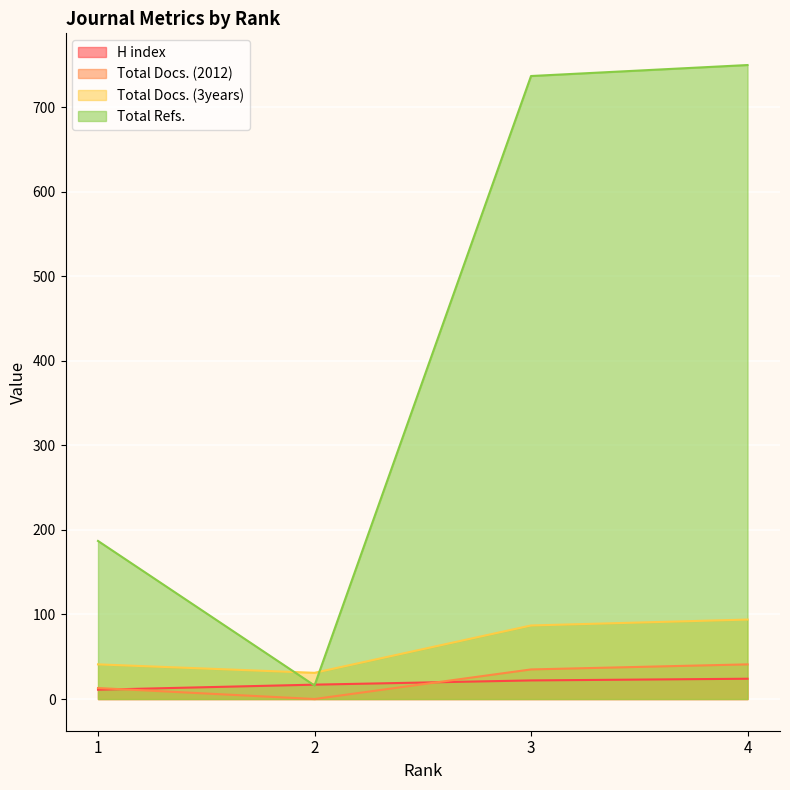

Rank the series at 4 from lowest to highest value.

H index, Total Docs. (2012), Total Docs. (3years), Total Refs.